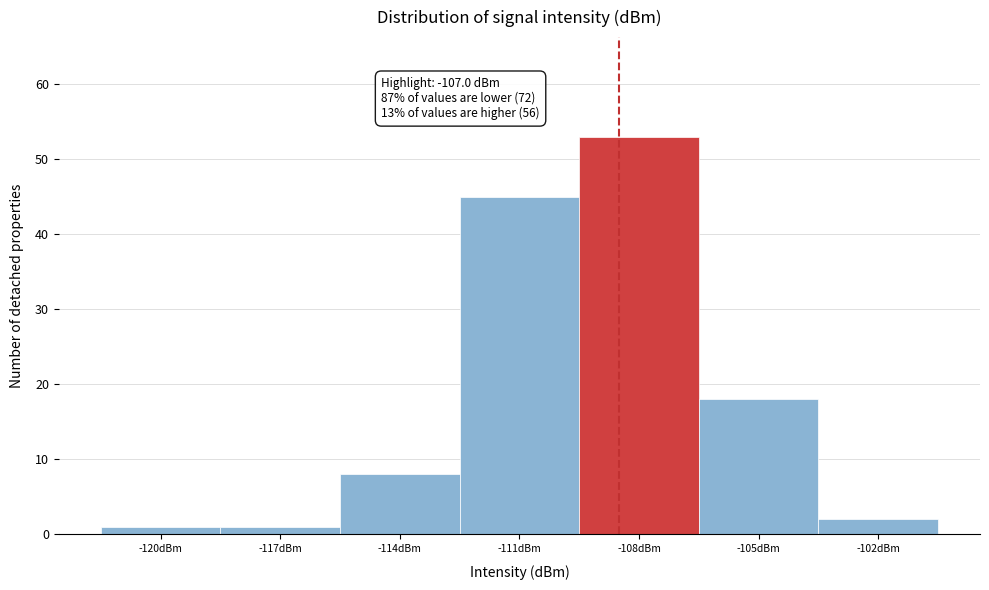

Reading left to right, extract all data points from this chart.

-120dBm=1	-117dBm=1	-114dBm=8	-111dBm=45	-108dBm=53	-105dBm=18	-102dBm=2